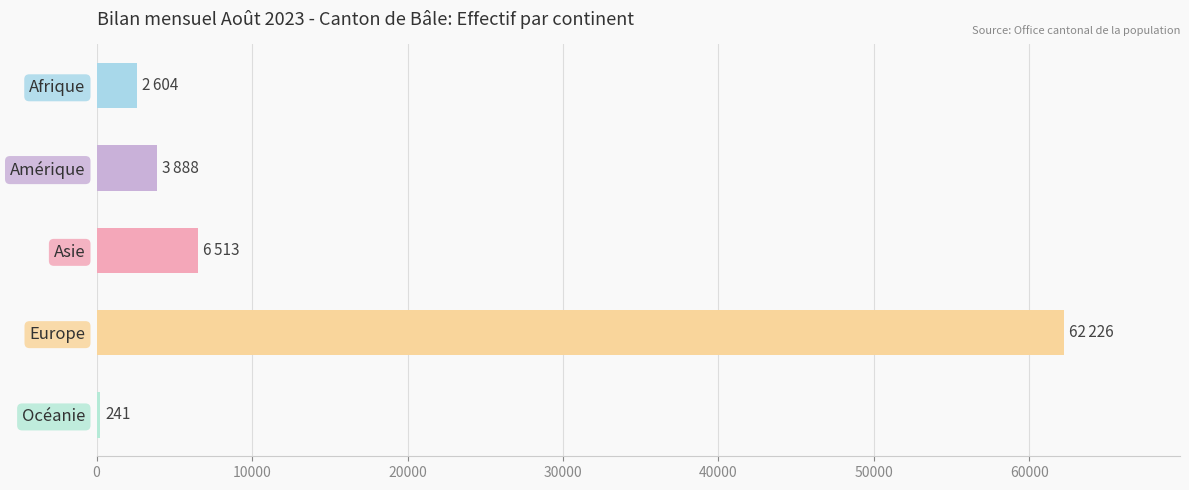

Reading top to bottom, transcribe all the data shown in this chart.

2604	3888	6513	62226	241